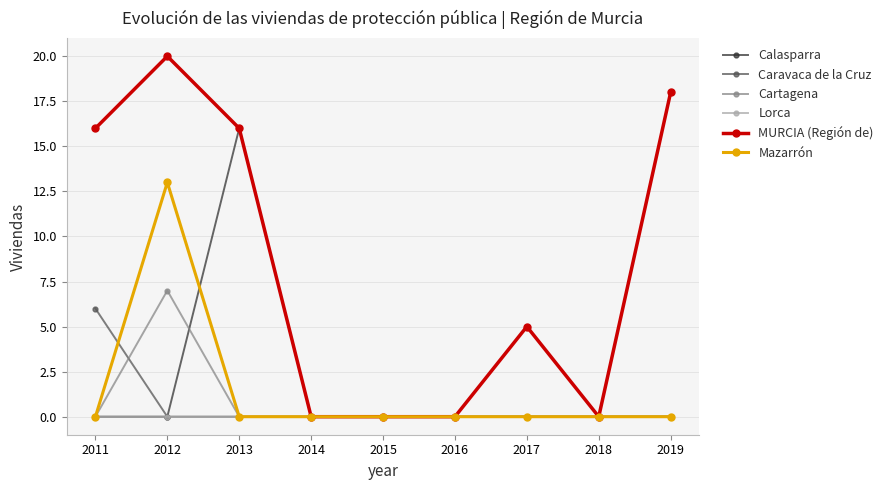

How many data points does each series have?

9